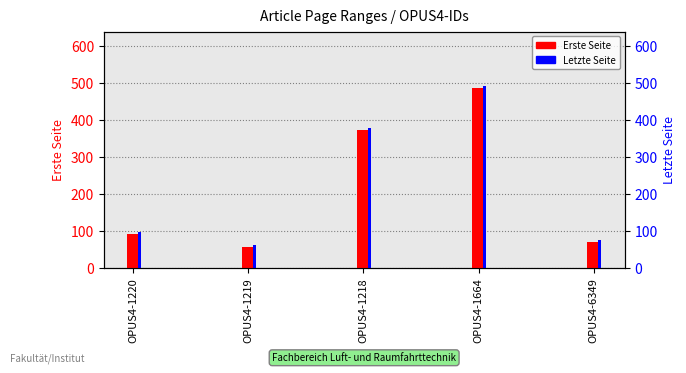

At how many categories does at least one series exceed 196?

2